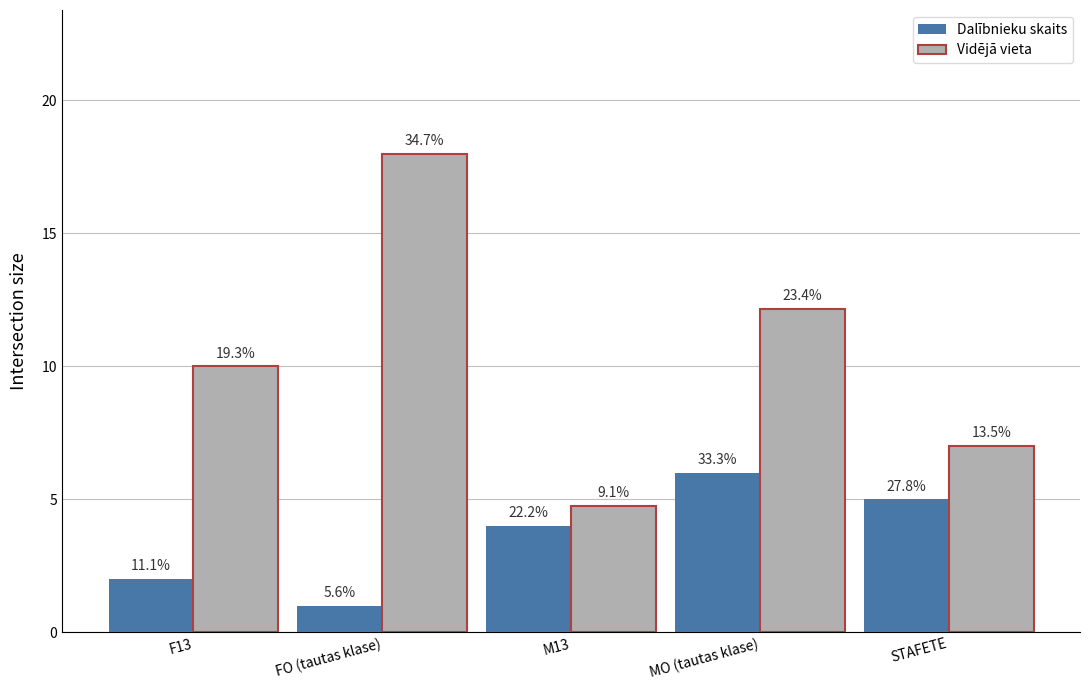

Reading left to right, extract all data points from this chart.

Dalībnieku skaits: F13=2.0	FO (tautas klase)=1.0	M13=4.0	MO (tautas klase)=6.0	STAFETE=5.0
Vidējā vieta: F13=10.0	FO (tautas klase)=18.0	M13=4.8	MO (tautas klase)=12.2	STAFETE=7.0